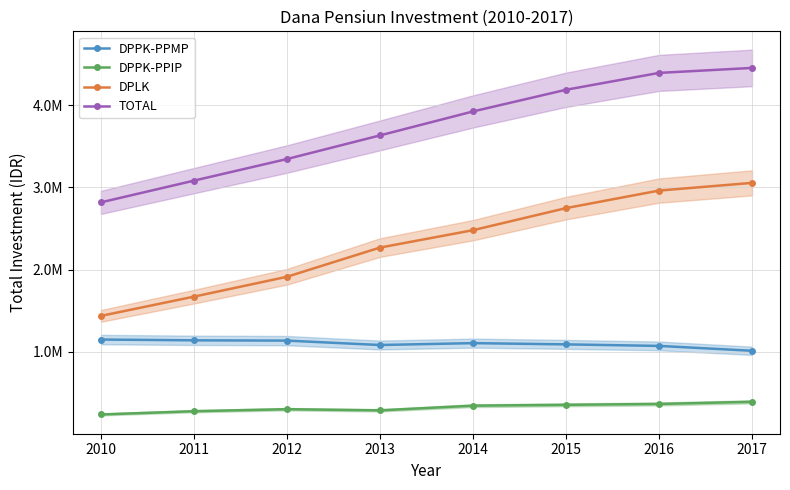

Between 2014 and 2012, which is larger?

2012